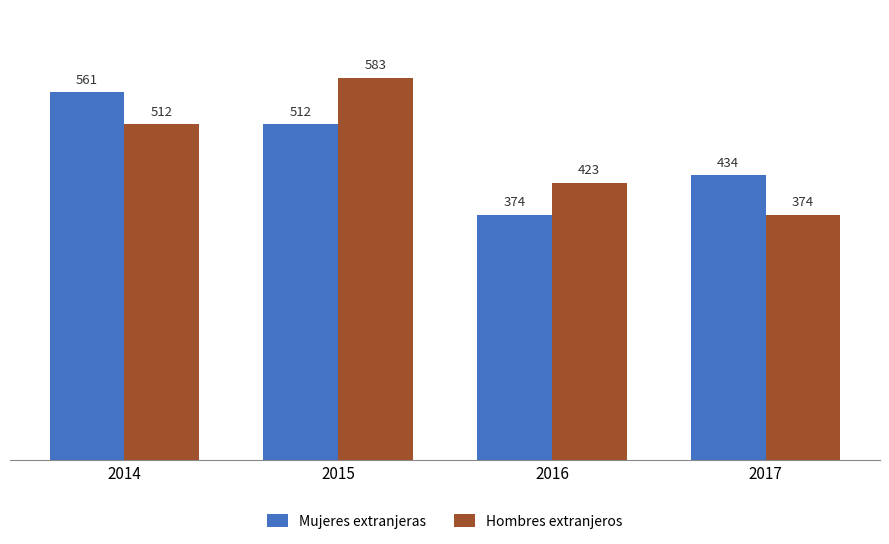

At which category is the sum across all series the highest?

2015